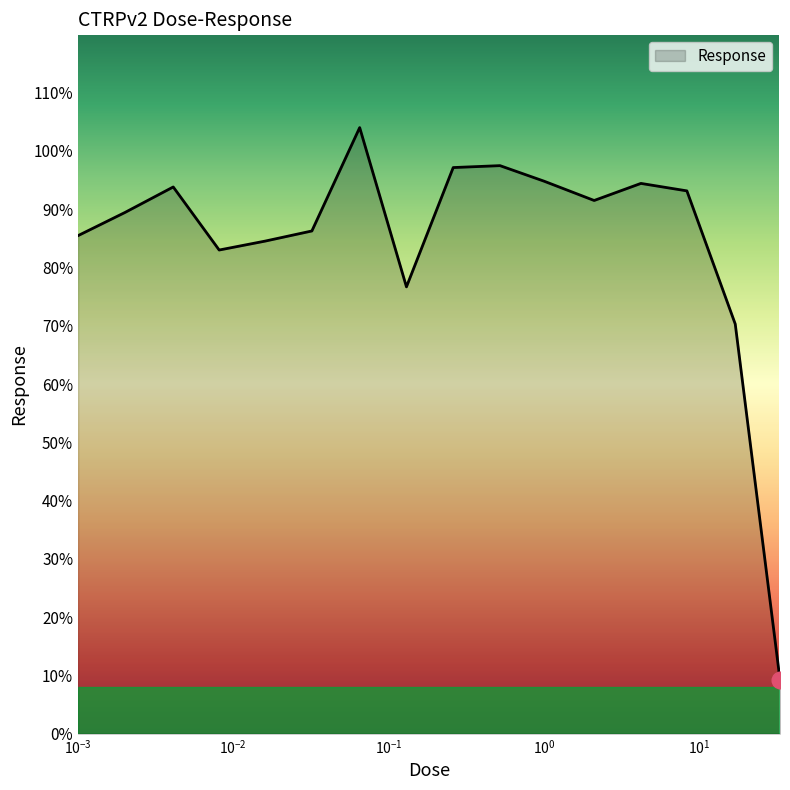

What is the greatest value displayed?

104.0